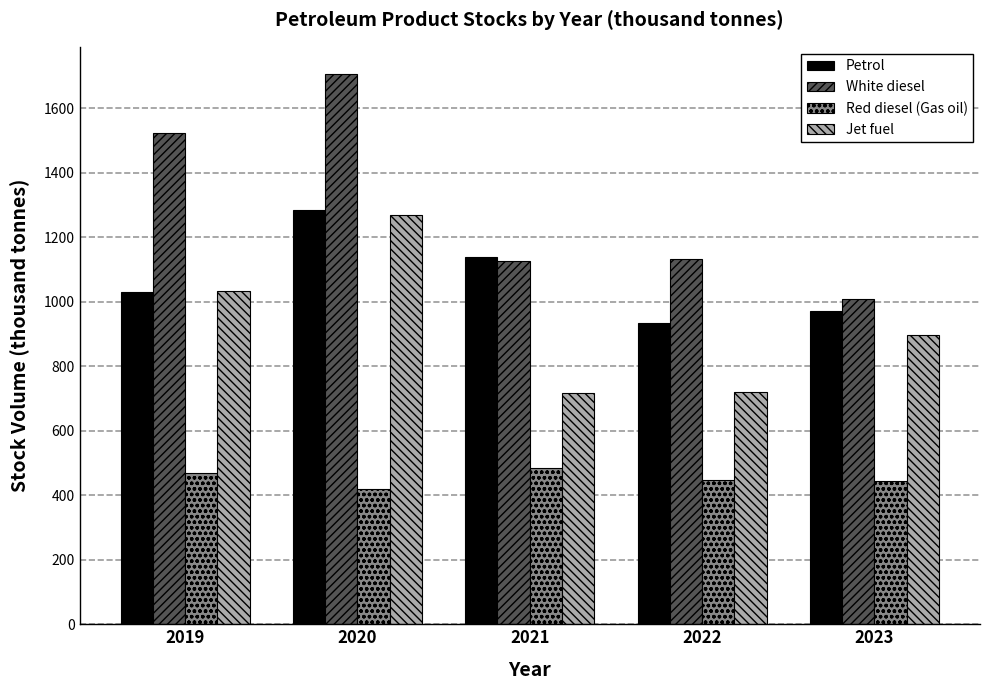

What is the average value of the Petrol series?

1071.0